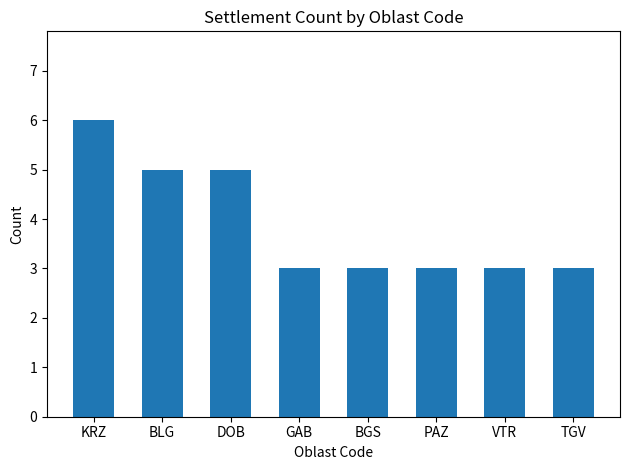

How many distinct data groups are displayed?

1